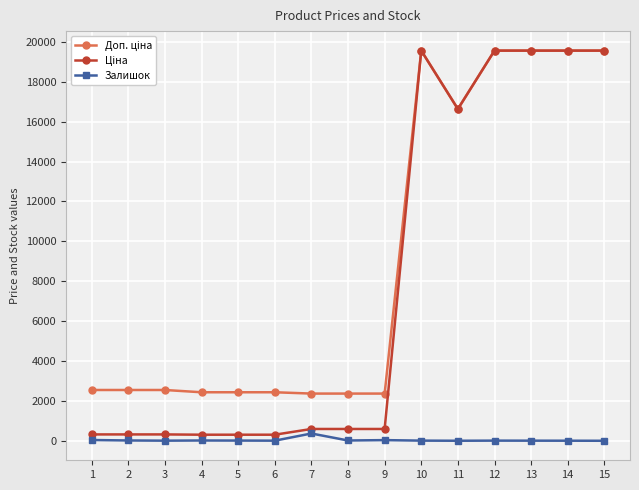

What is the greatest value displayed?

19564.9